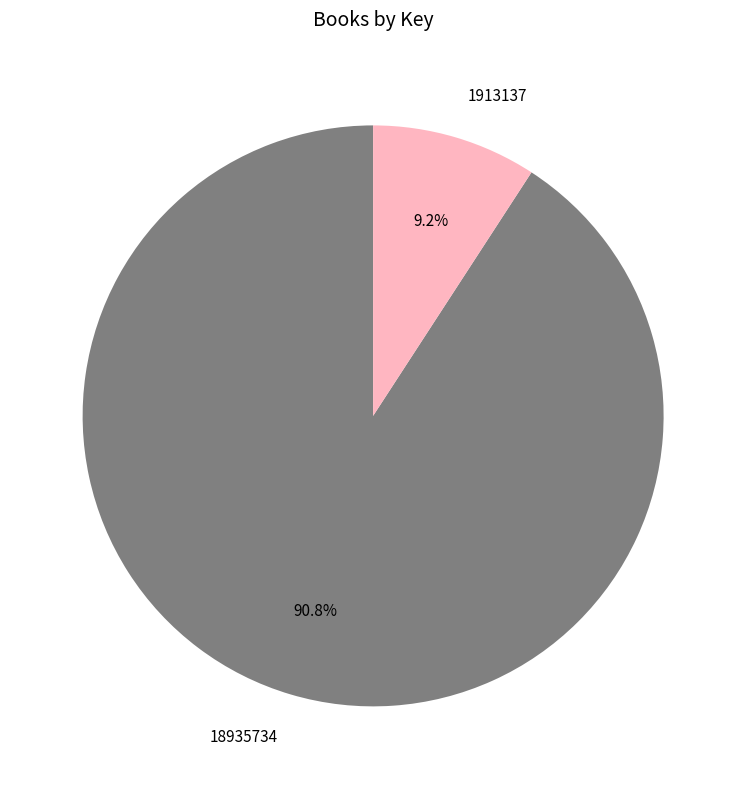

How many slices are in this pie chart?

2